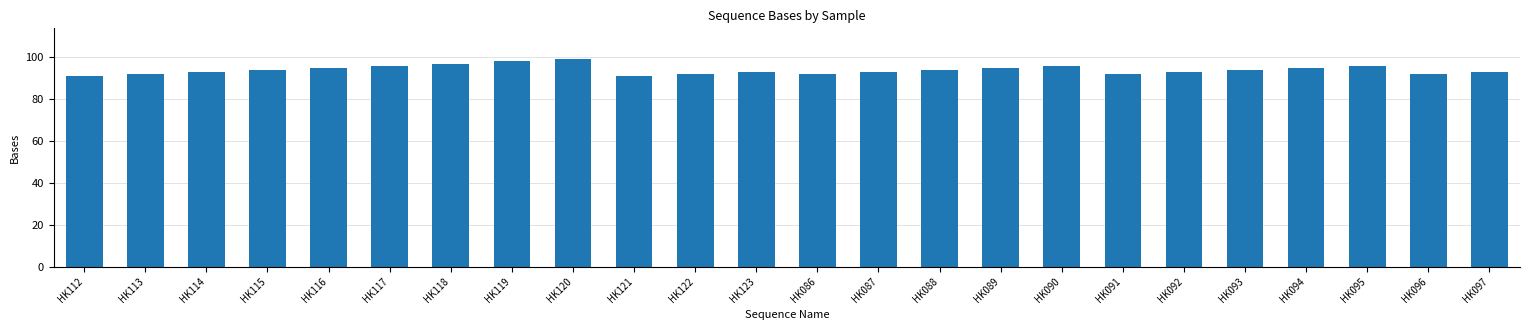

Read the value at HK087.

93